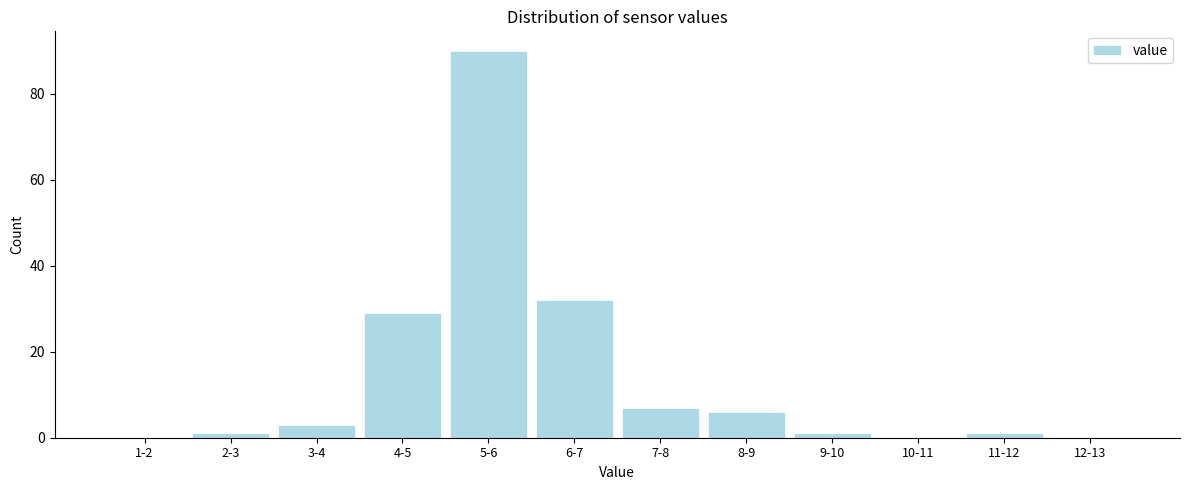

Reading left to right, extract all data points from this chart.

1-2=0	2-3=1	3-4=3	4-5=29	5-6=90	6-7=32	7-8=7	8-9=6	9-10=1	10-11=0	11-12=1	12-13=0